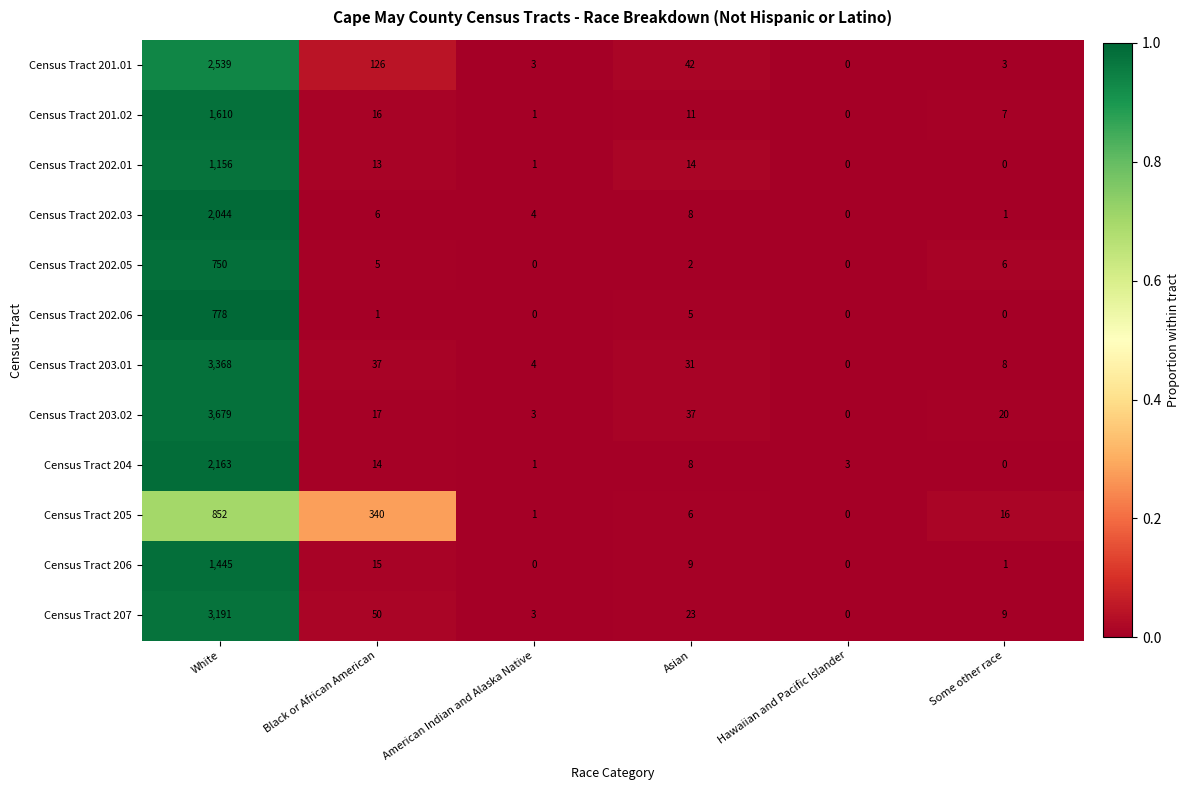

What is the total value across all series at Asian?

196